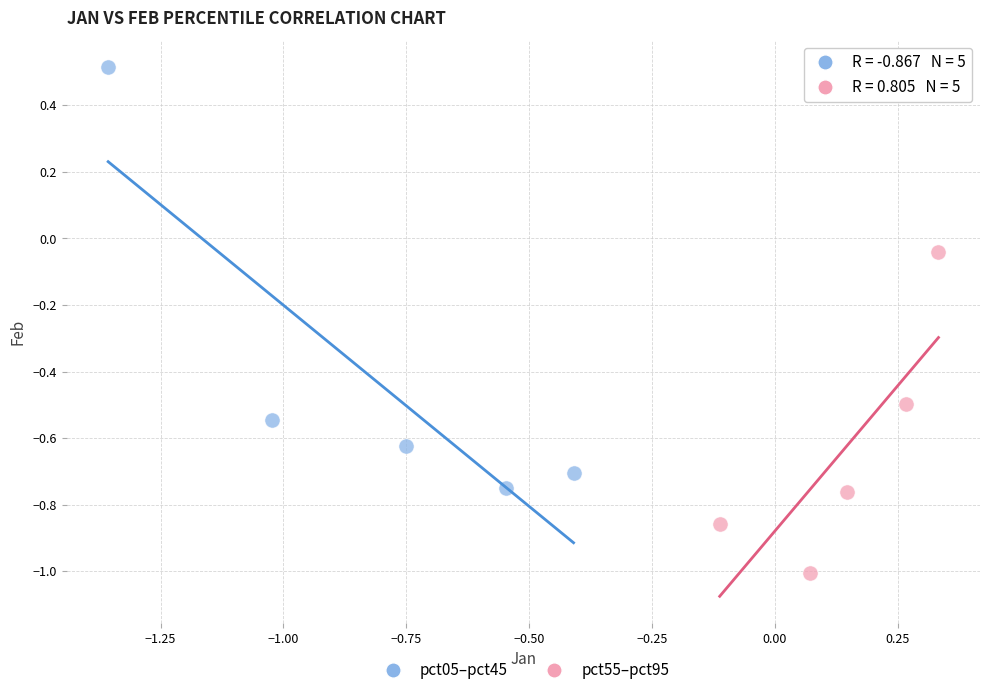

Which series reaches the minimum Y coordinate?

pct55–pct95